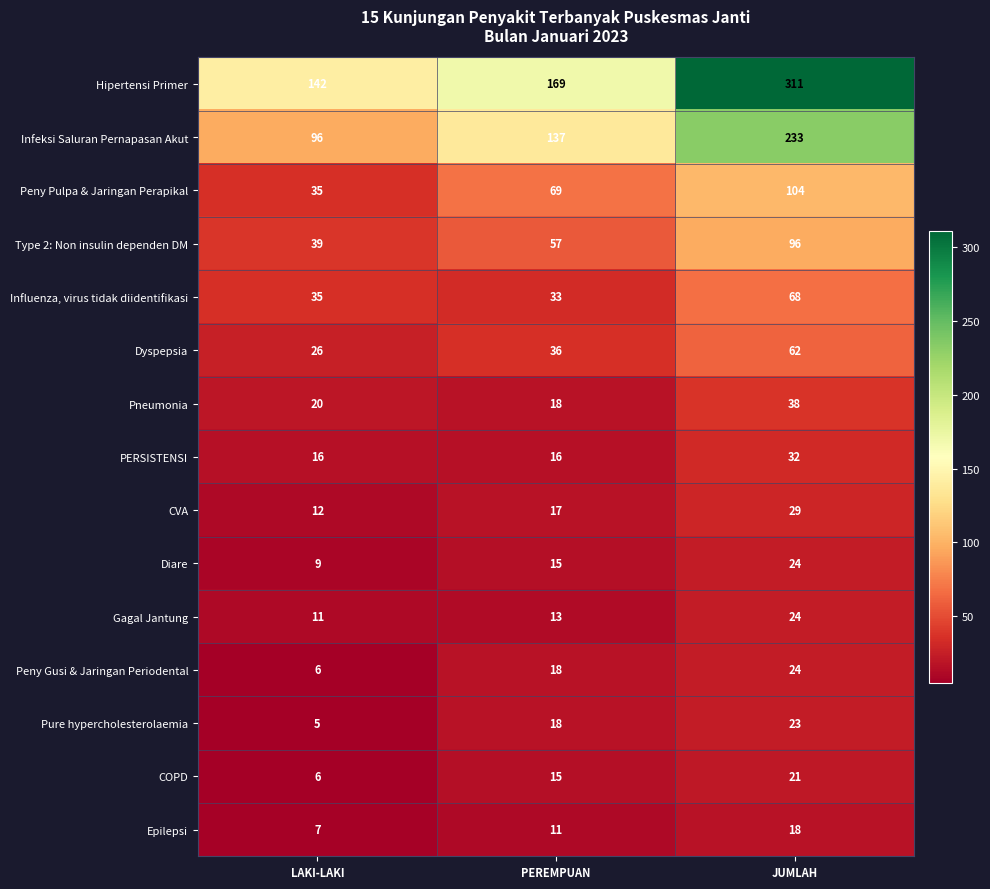

How many distinct data groups are displayed?

15